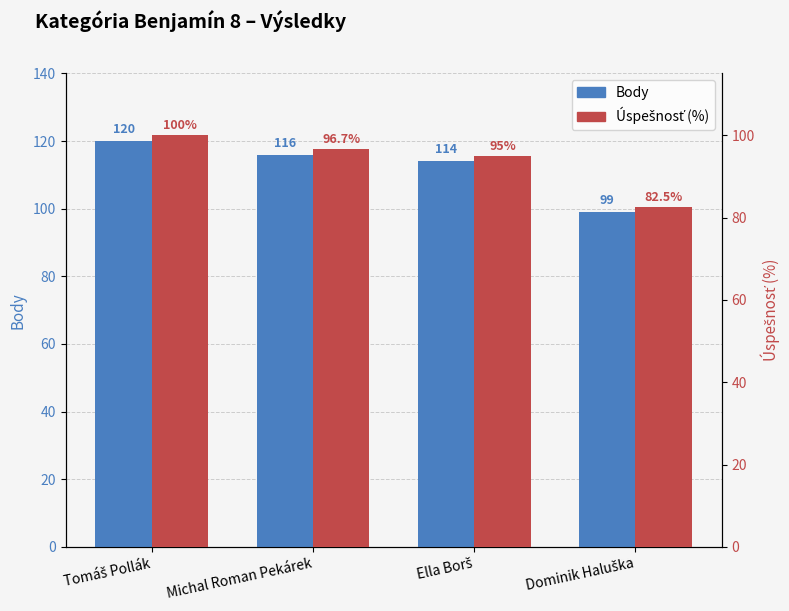

Rank the series by their maximum value, from lowest to highest.

Úspešnosť (%), Body